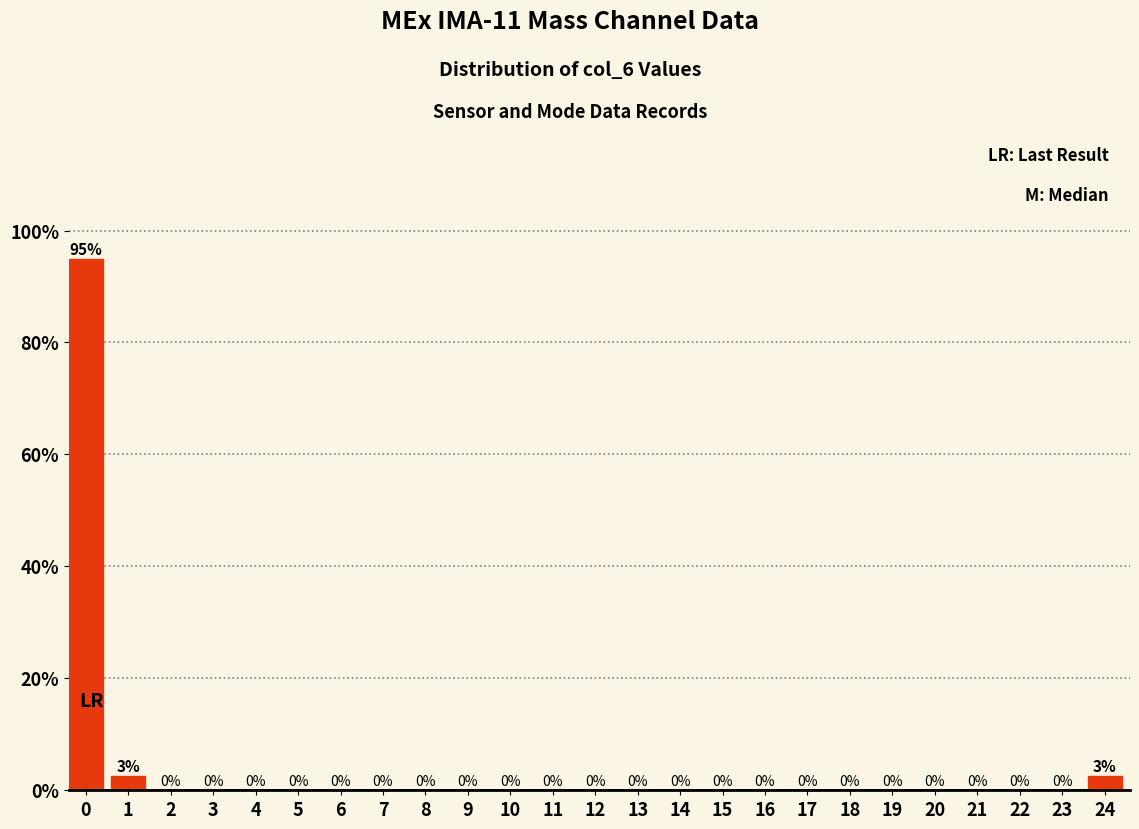

Is it true that the value at 20 is 0.0?

True